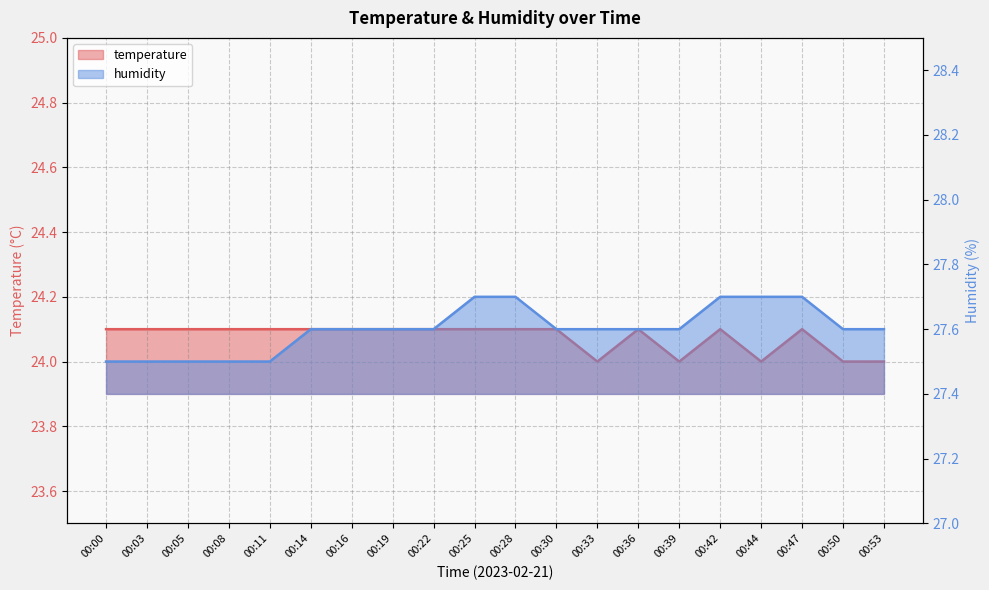

How many interior local peaks does the temperature series have?

3